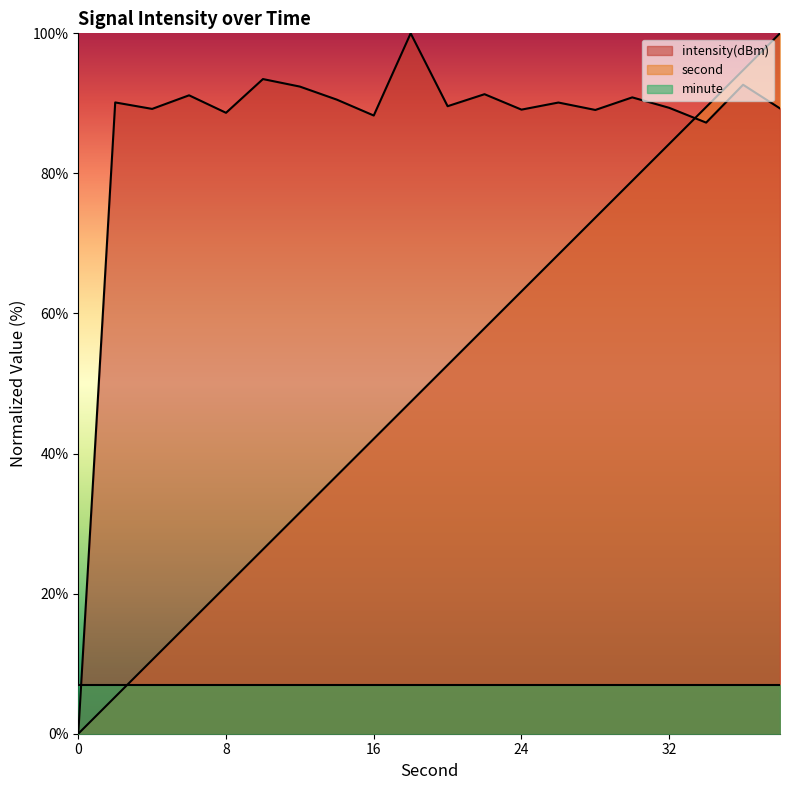

True or false: second has more than 2 points higher than both neighbors.

False